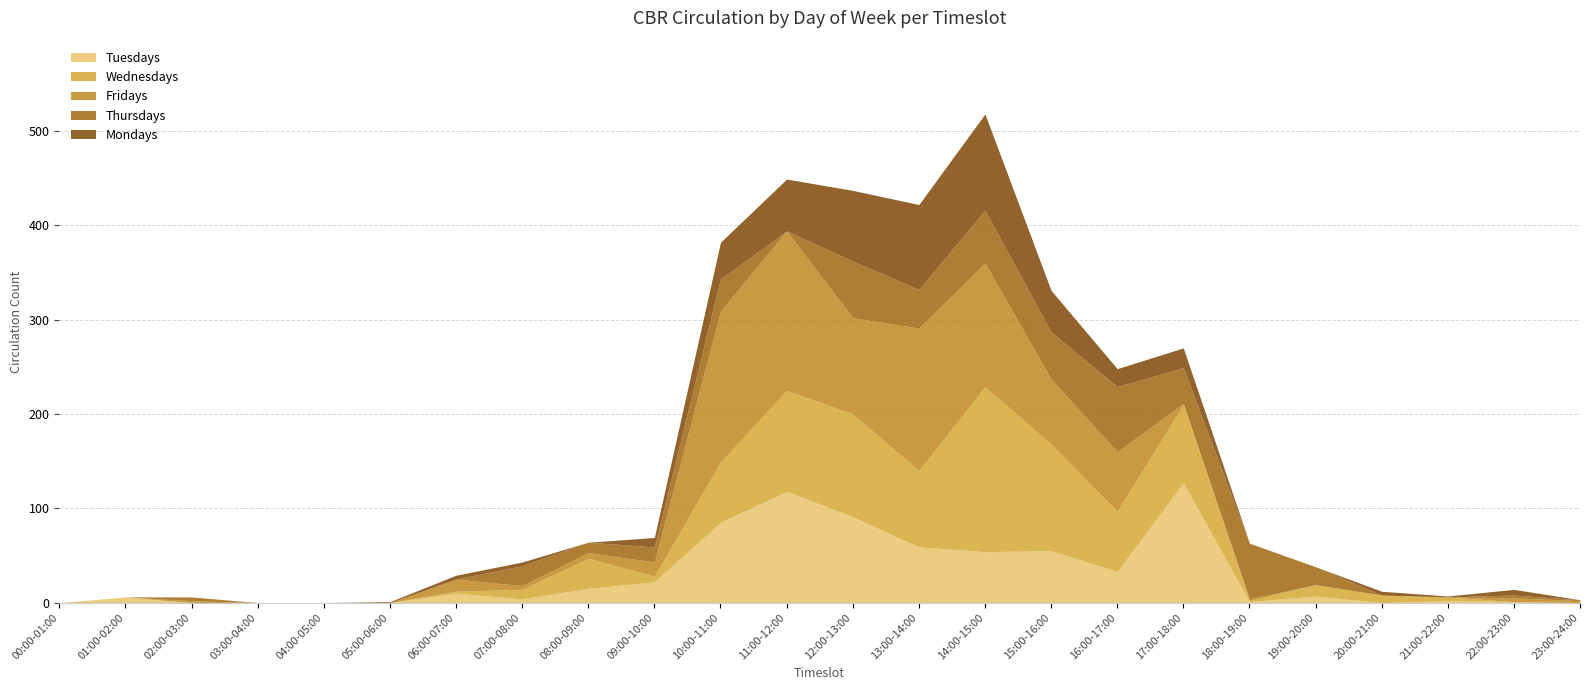

How many lines are shown in the chart?

5